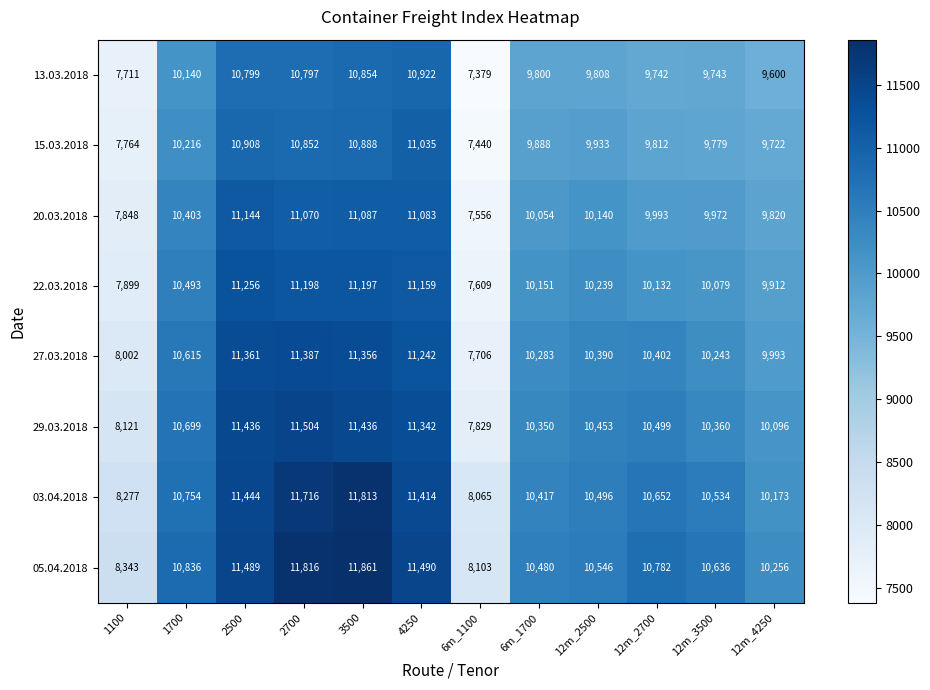

What is the difference between the maximum and minimum values in the 03.04.2018 series?

3748